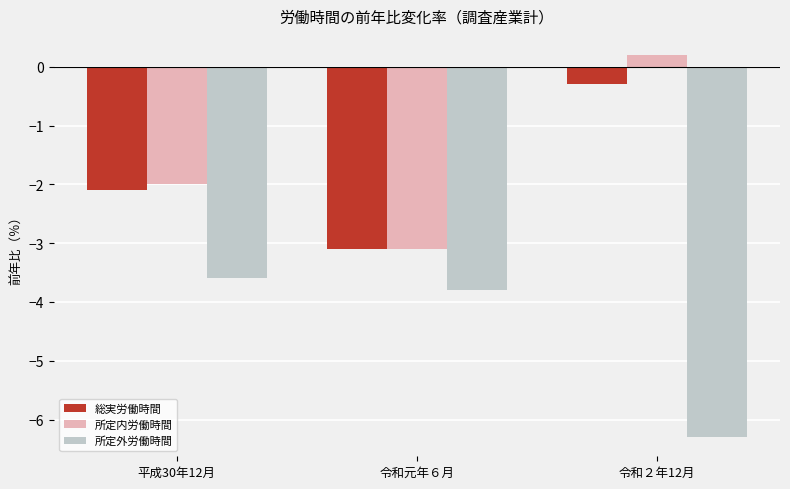

What is the sum of the 所定内労働時間 values at 令和２年12月 and 令和元年６月?

-2.9